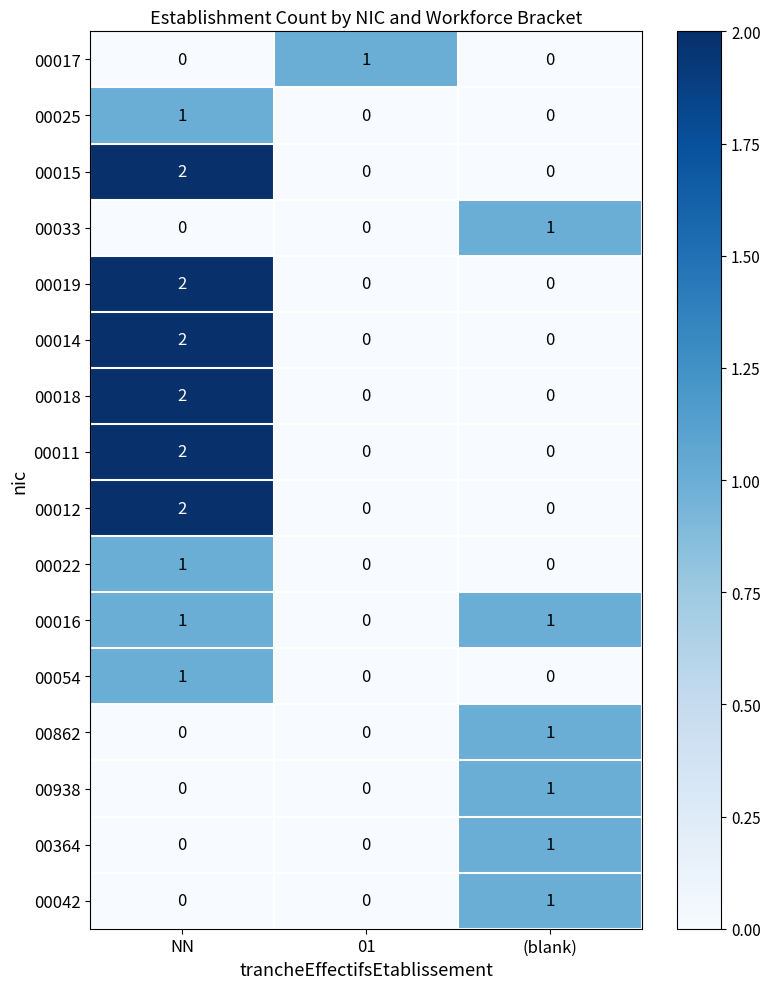

How many categories are shown in the chart?

3